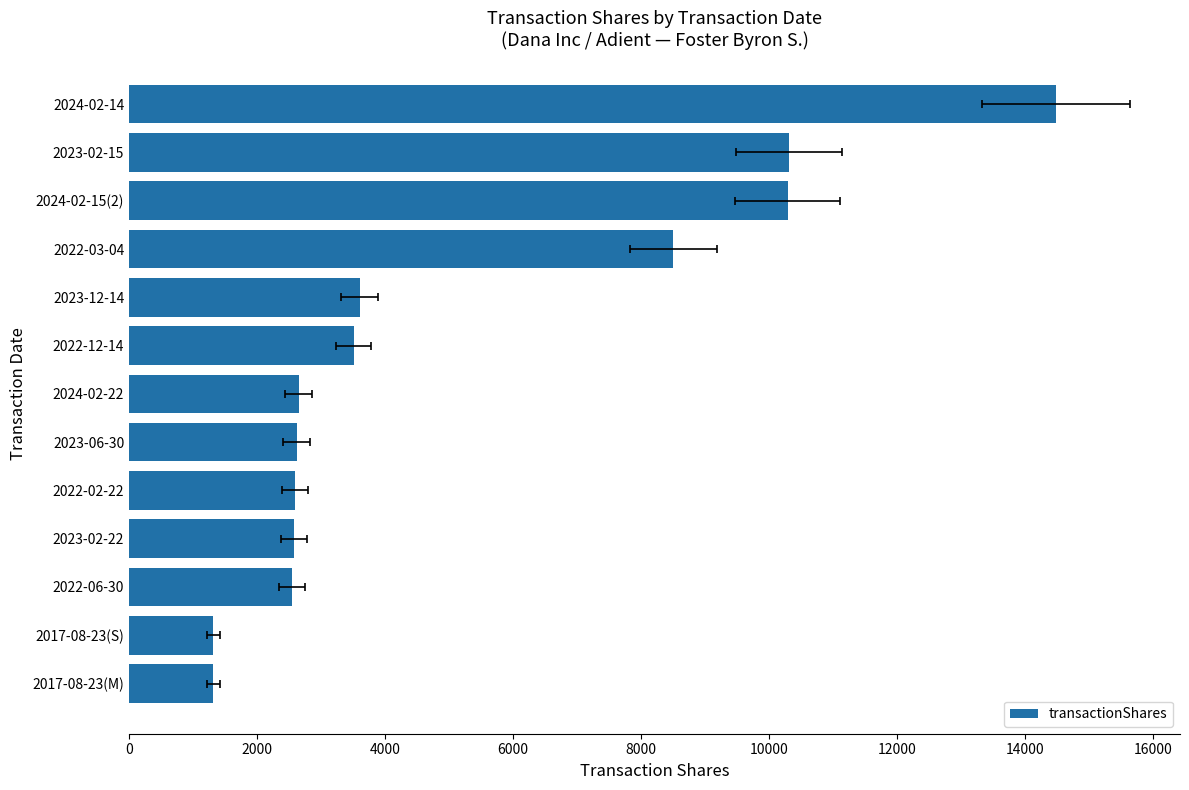

What is the minimum value shown in the chart?

1316